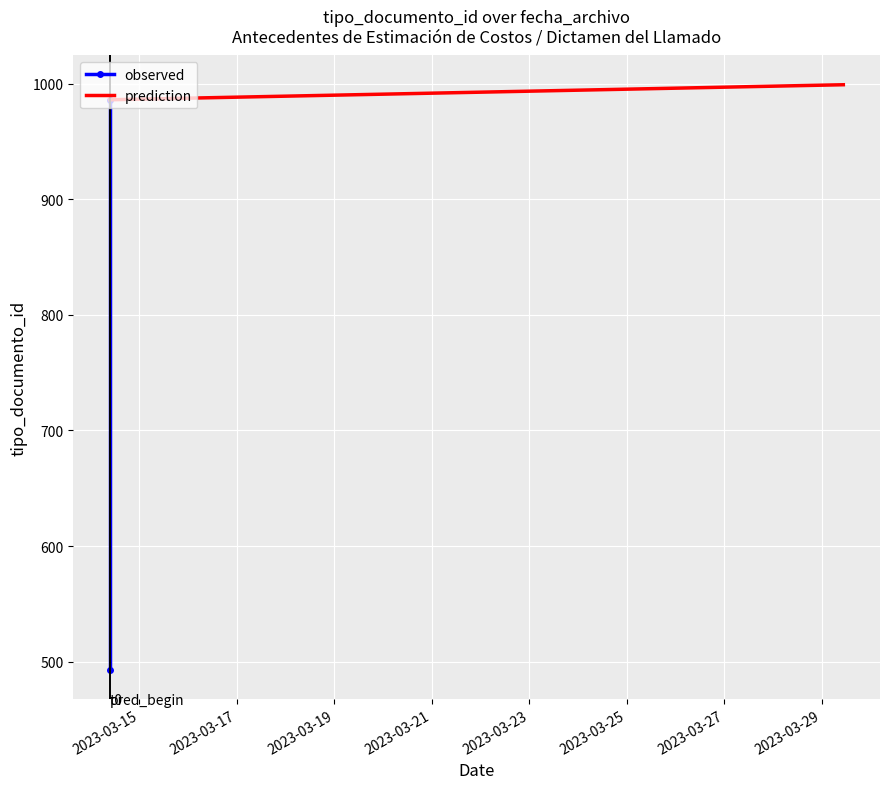

Which category has the lowest value in the prediction series?

2023-03-15